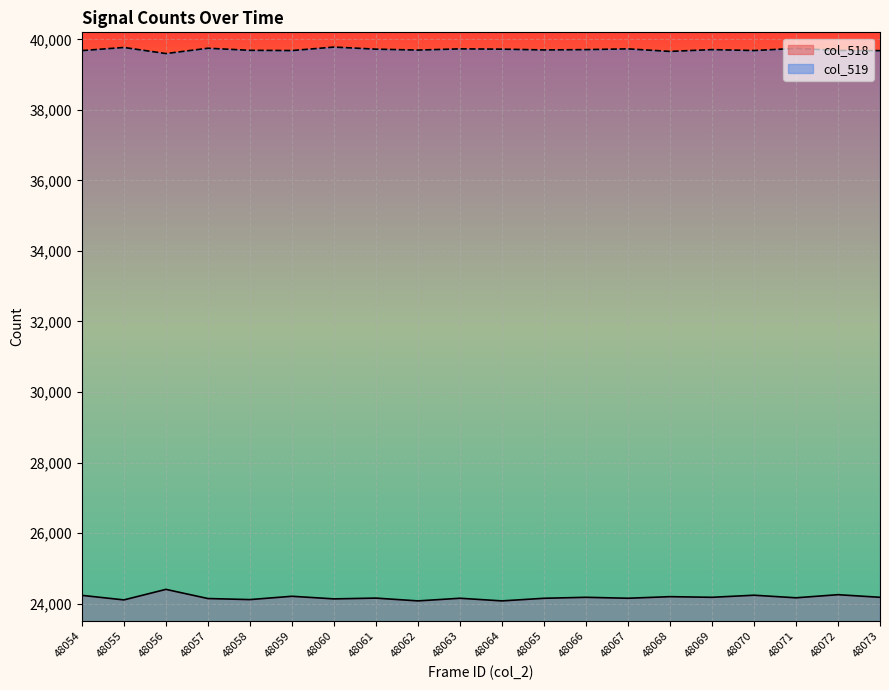

How many interior local valleys does the col_518 series have?

8